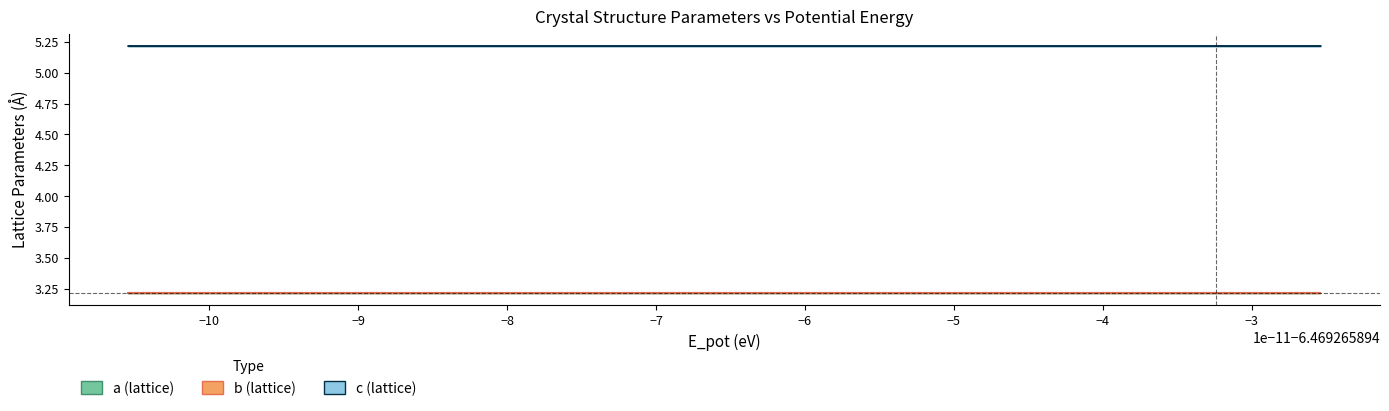

True or false: b has a value of 1.4 at 13.

False